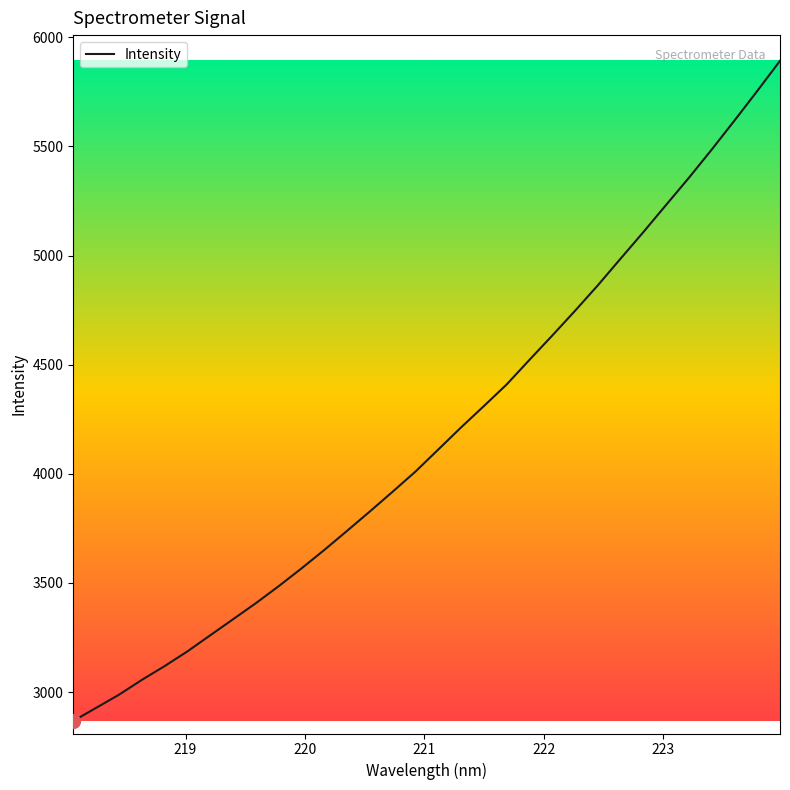

How many lines are shown in the chart?

1